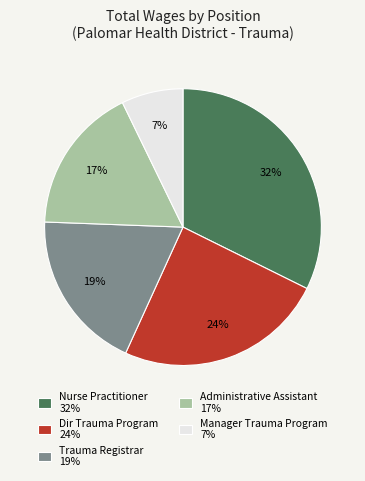

Does Administrative Assistant account for over 50% of the chart?

No